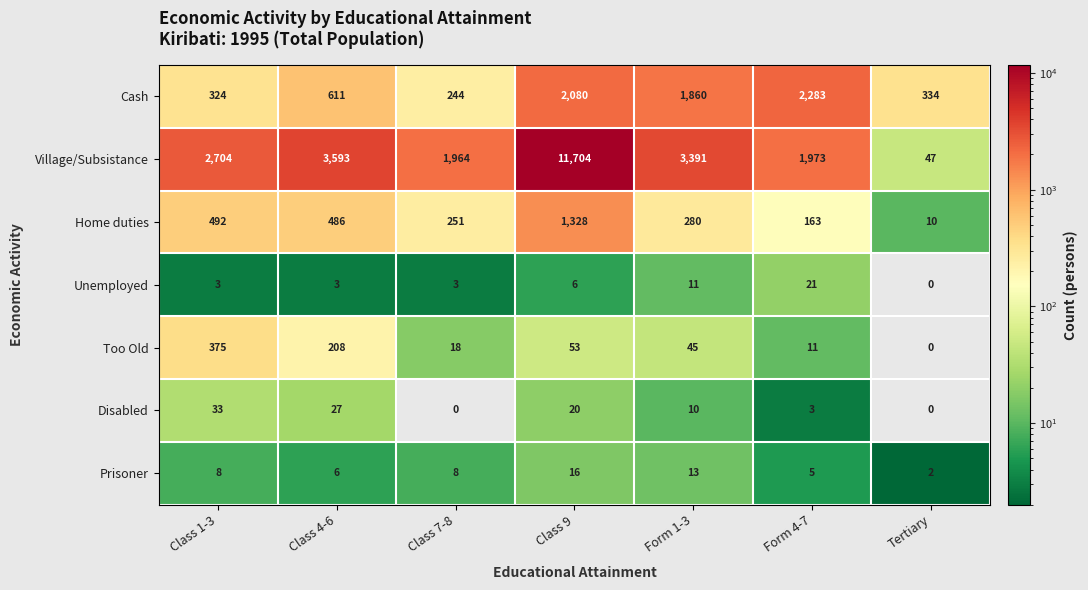

What is the difference between the maximum and second lowest values in the Cash series?

1959